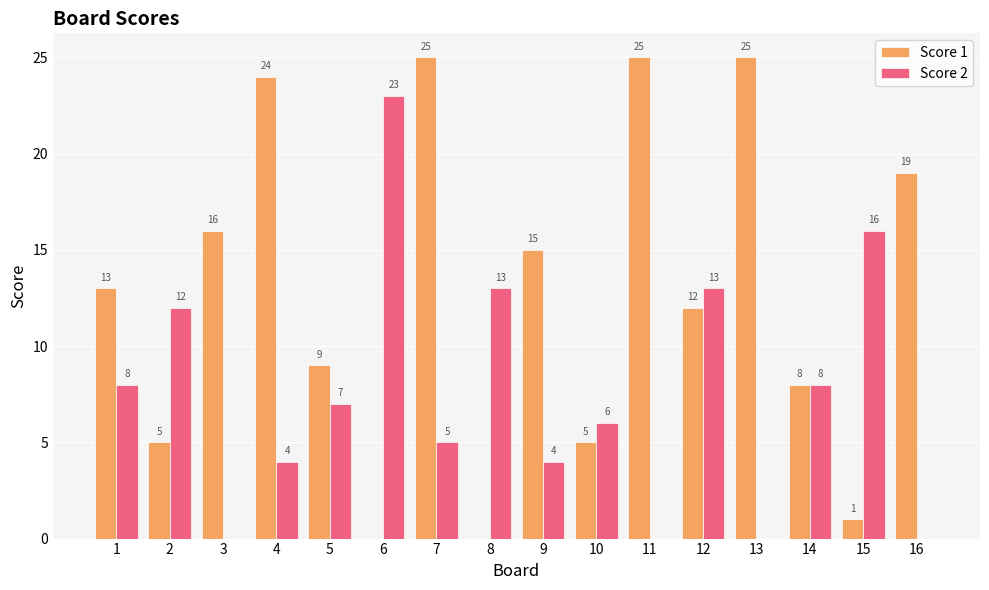

Are the bars grouped side by side (vs. stacked)?

Yes